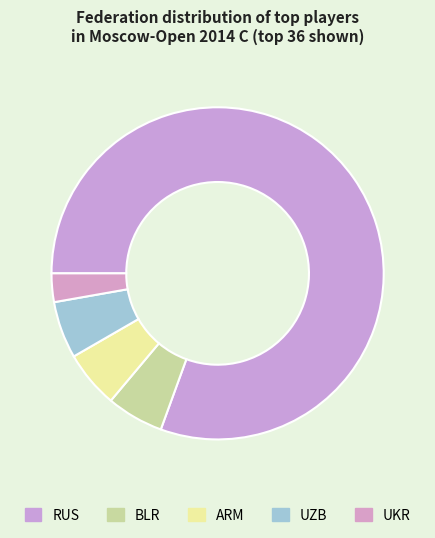

To the nearest percent, what portion does UZB represent?

6%